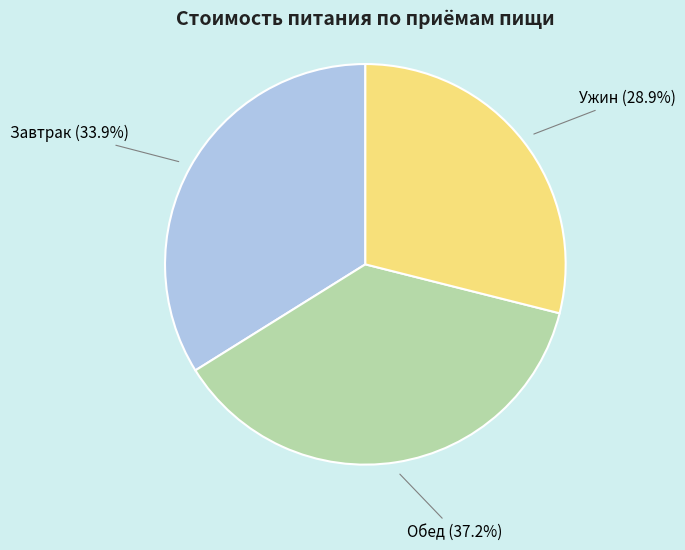

Which slice is the largest?

Обед